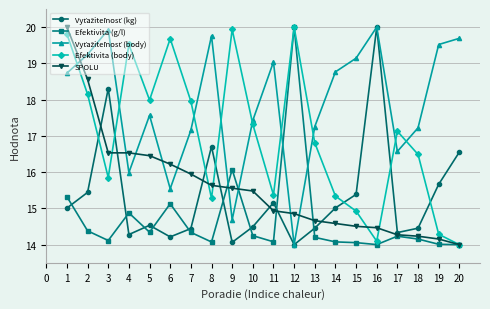

What is the greatest value displayed?

20.0